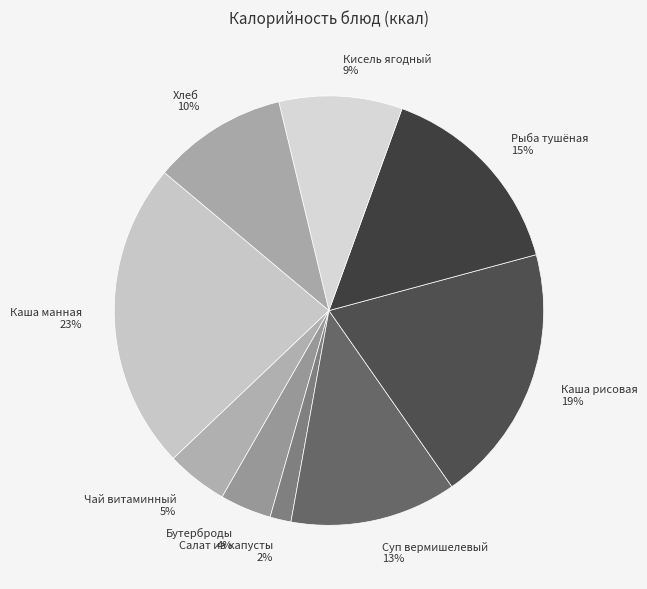

Between Салат из капусты and Чай витаминный, which is larger?

Чай витаминный